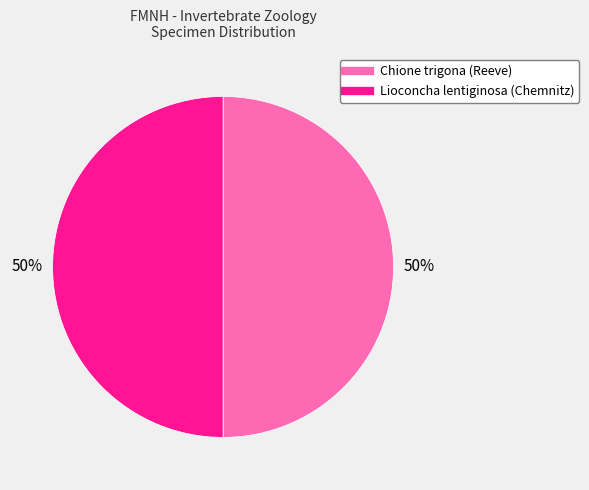

How many slices are in this pie chart?

2